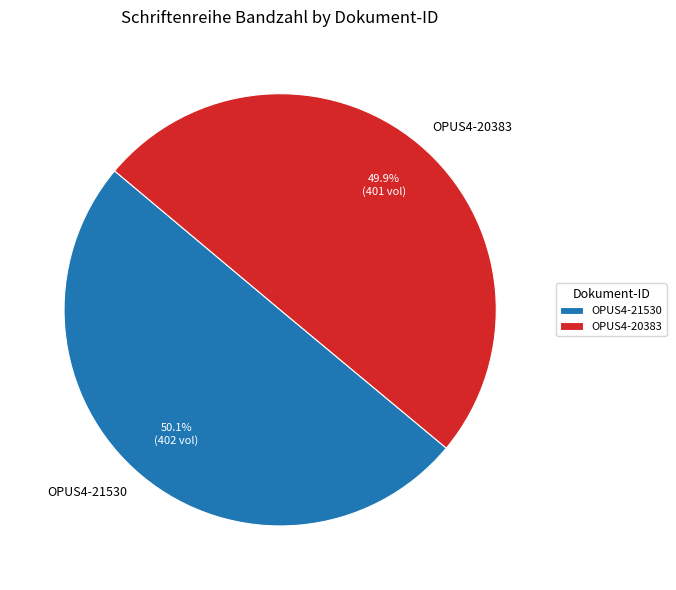

Approximately how many times larger is the value at OPUS4-20383 compared to OPUS4-21530?

1.0